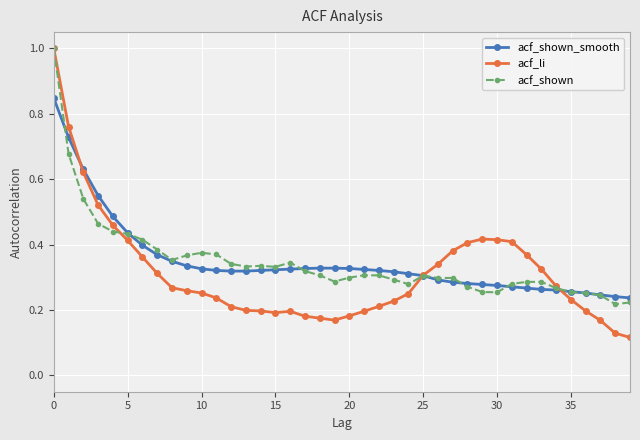

What is the maximum value for acf_li?

1.0